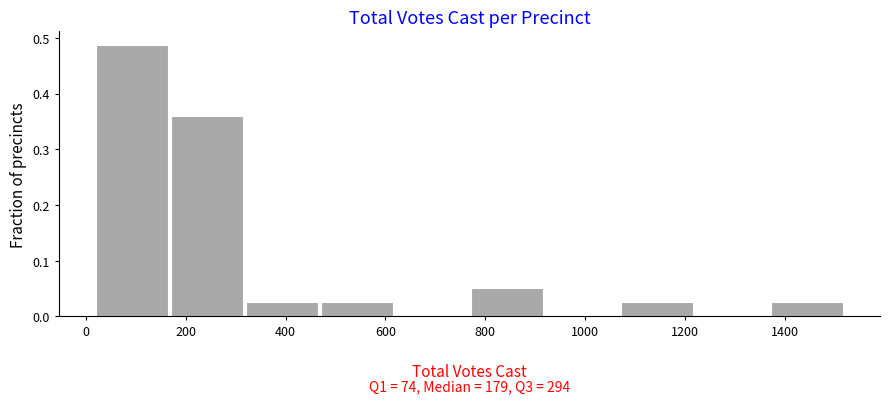

Which range on the x-axis has the tallest bar?

20 to 180